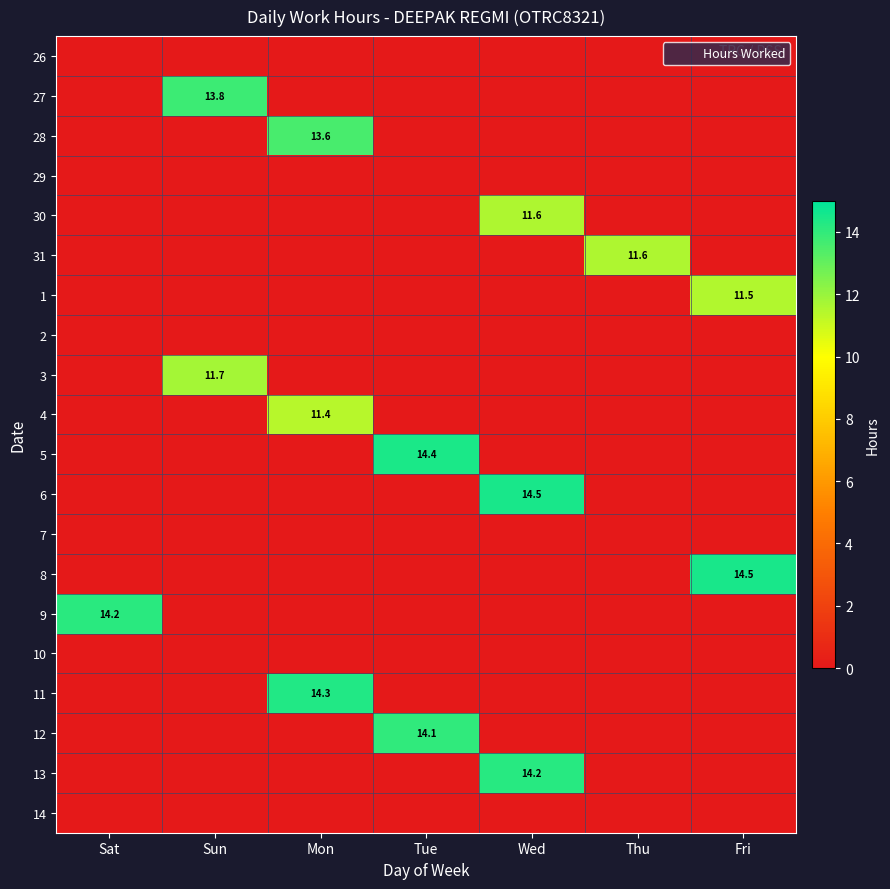

Which category has the lowest value across all series?

Sat